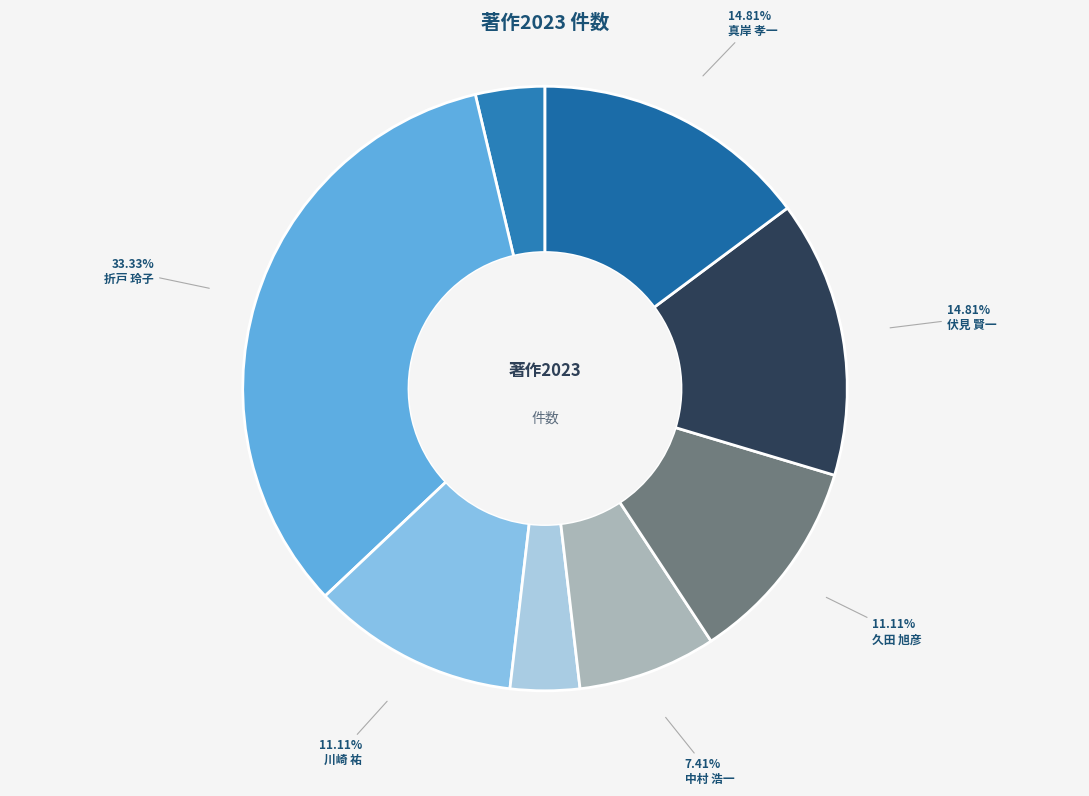

What portion of the pie excludes 折戸 玲子?

66.7%